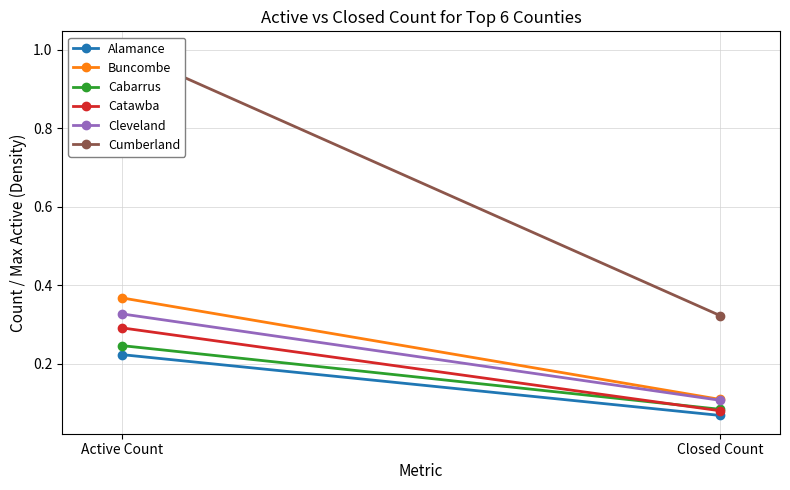

Read the Alamance value at Active Count.

0.2